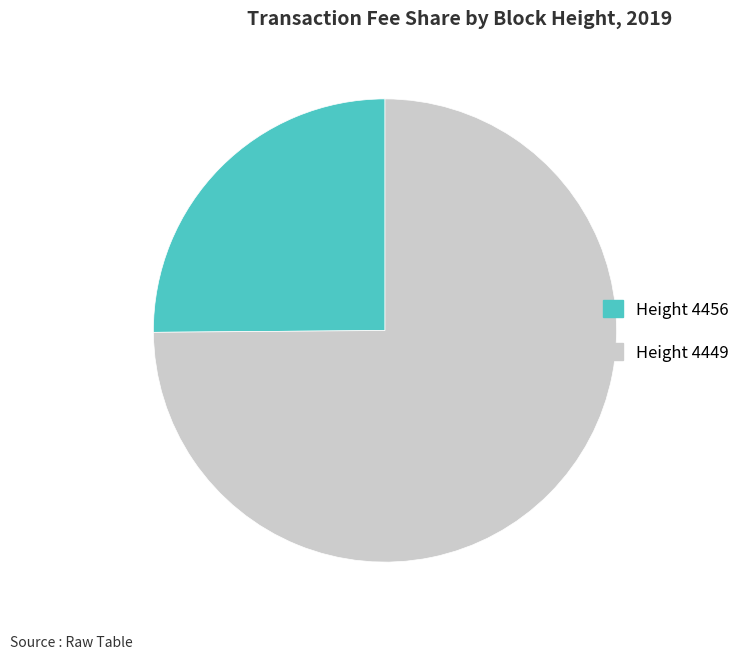

Is there any slice that represents more than half of the pie?

Yes